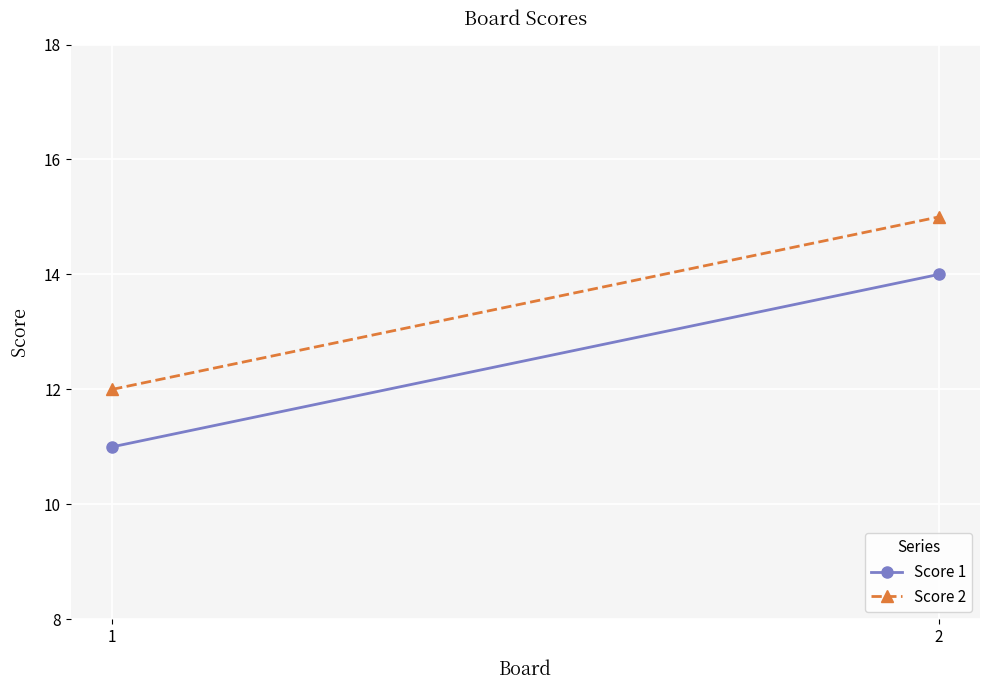

Reading left to right, list all the values displayed in this chart.

Score 1: 1=11	2=14
Score 2: 1=12	2=15